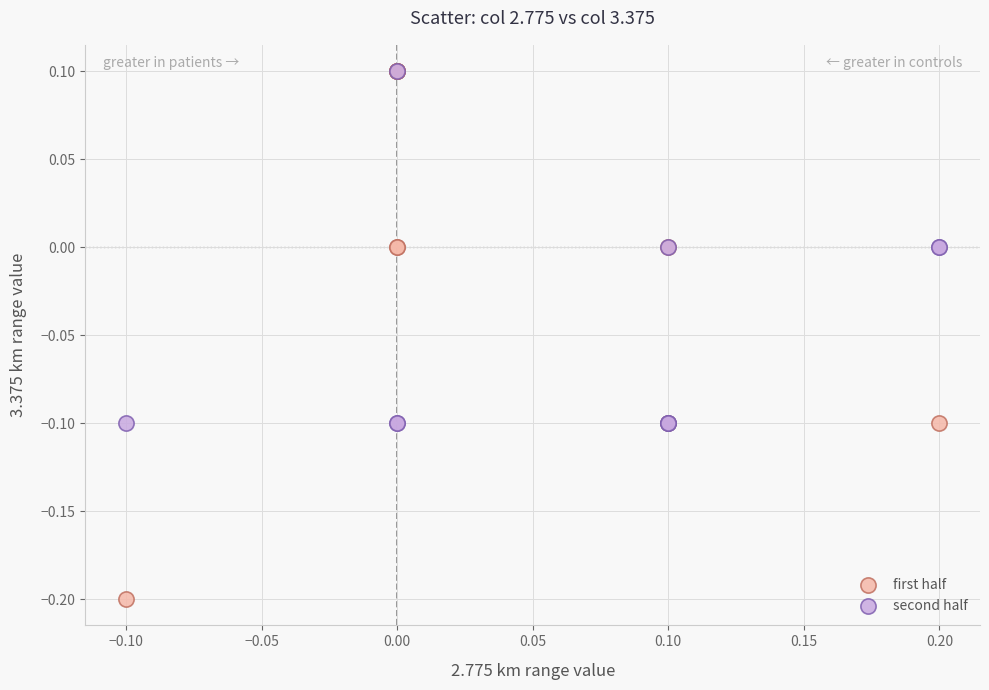

Which series has the widest spread of Y values?

first half